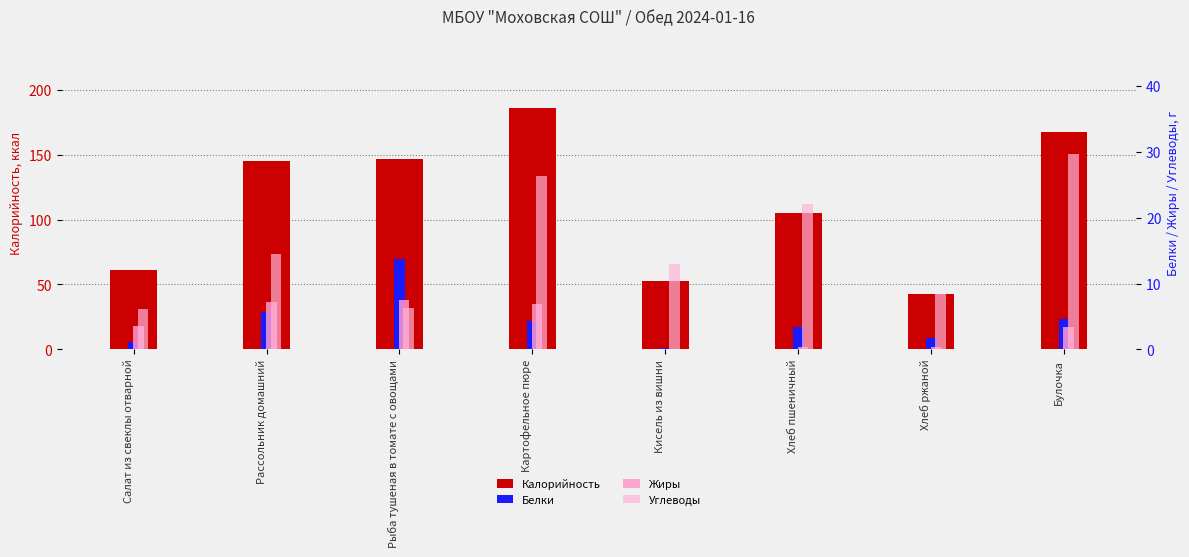

What is the difference between the Белки values at Рассольник домашний and Хлеб ржаной?

4.0